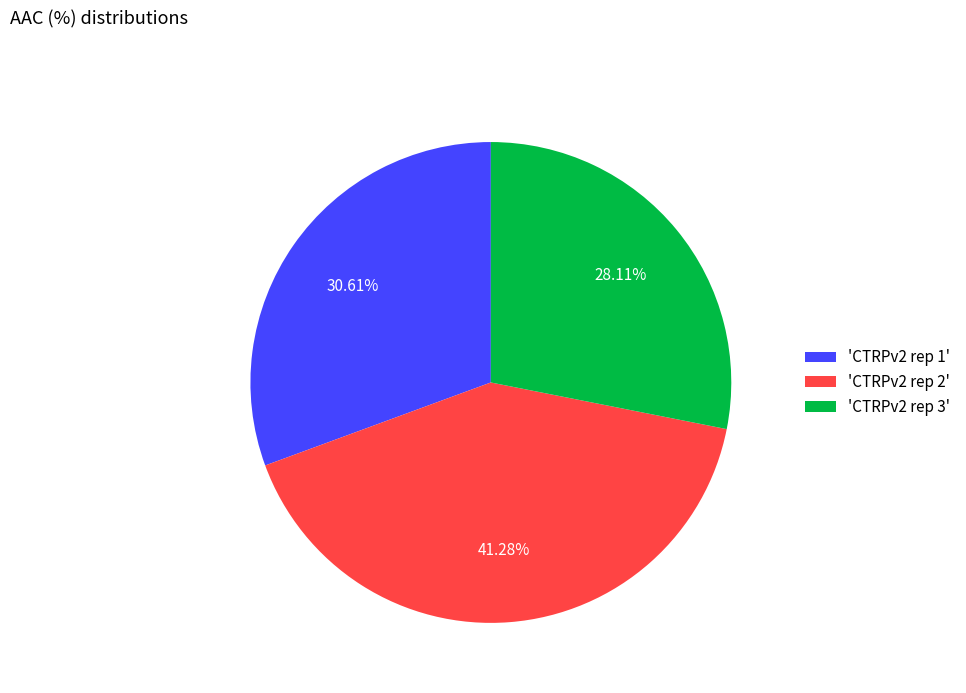

Does 'CTRPv2 rep 2' represent more than half of the total?

No